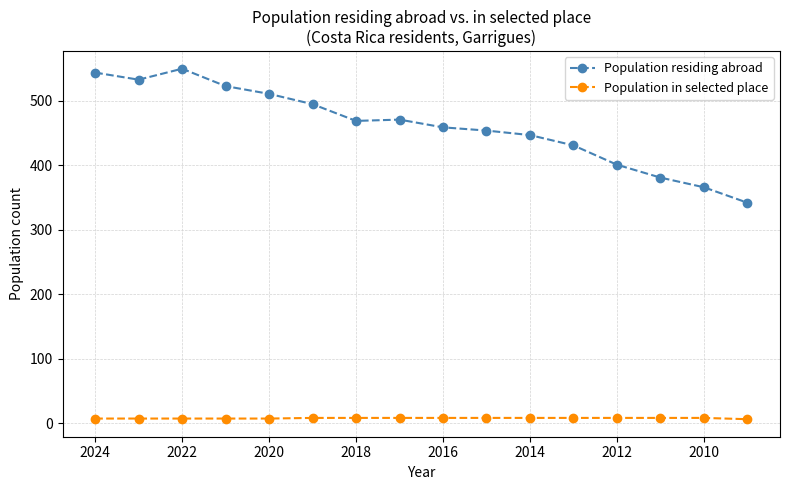

At how many categories does at least one series exceed 209?

16